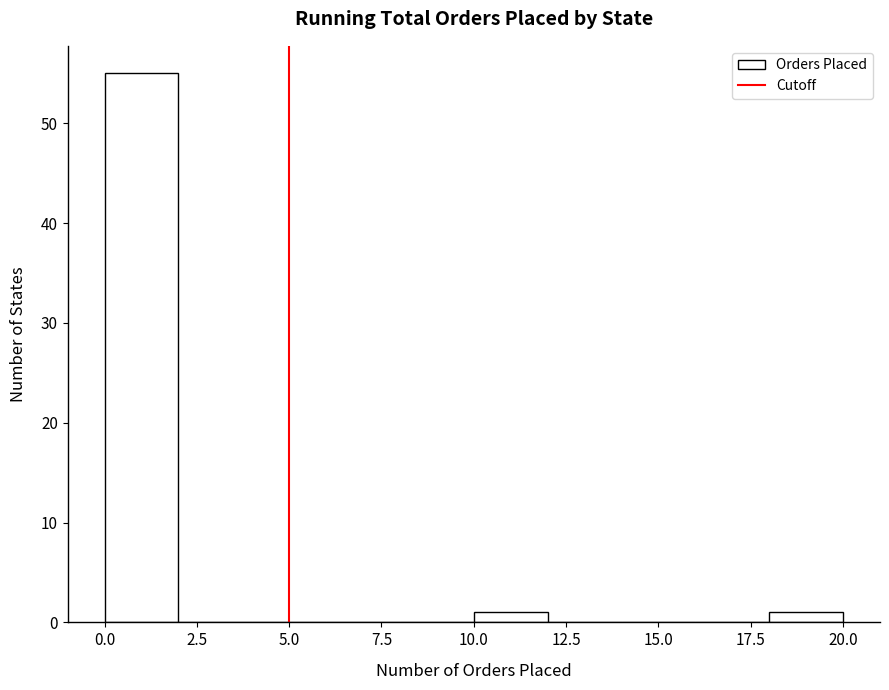

Which range on the x-axis has the tallest bar?

0 to 2